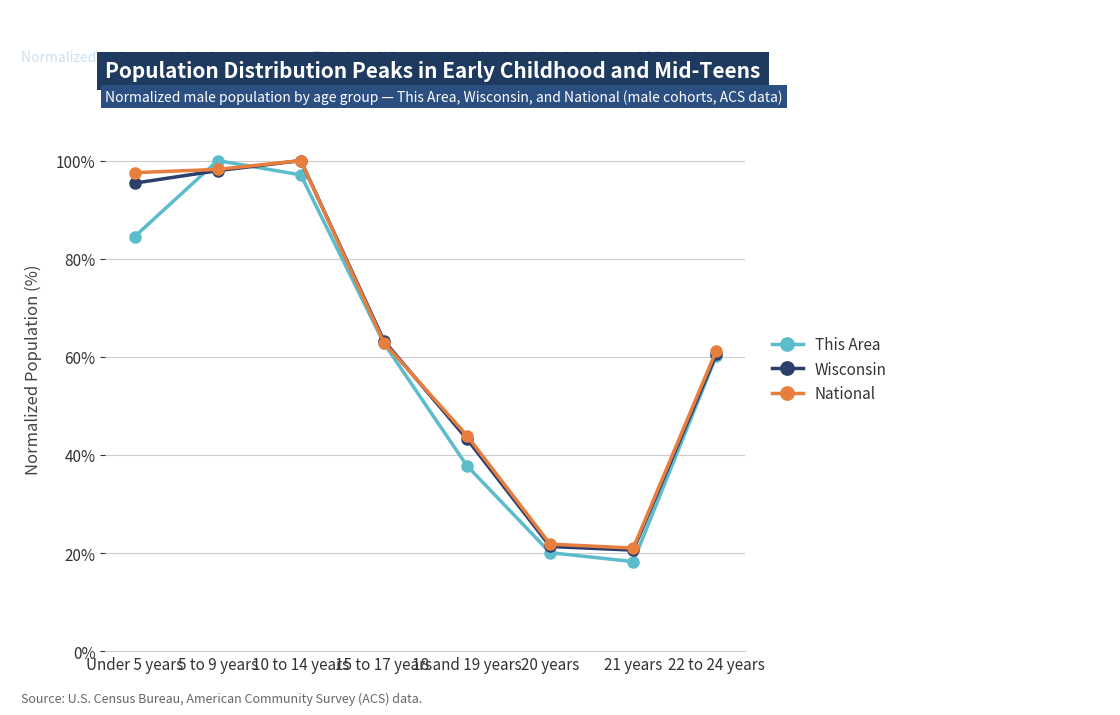

At how many categories does at least one series exceed 72?

3